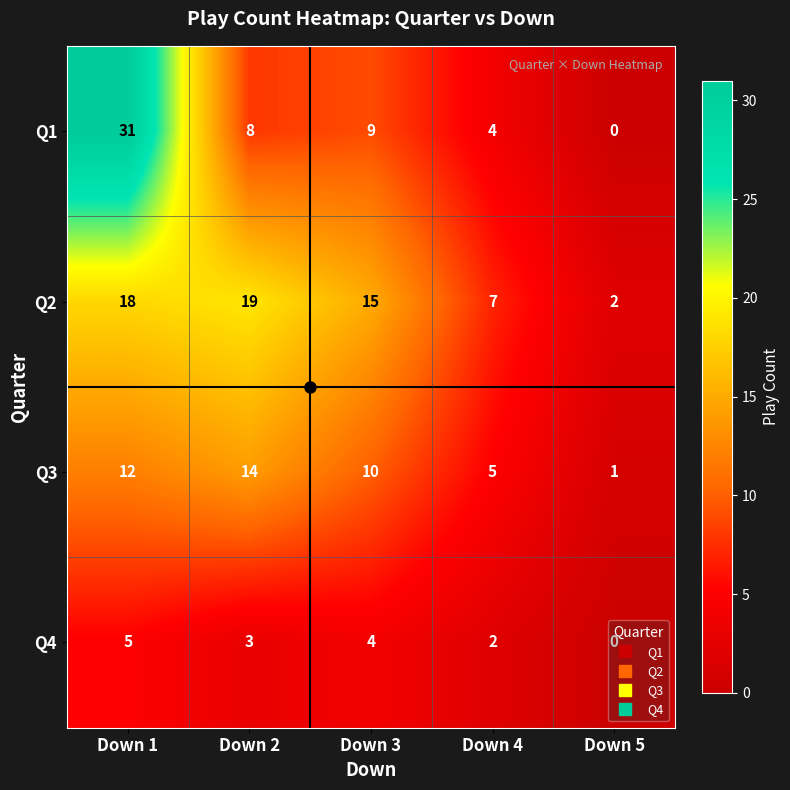

What is the greatest value displayed?

31